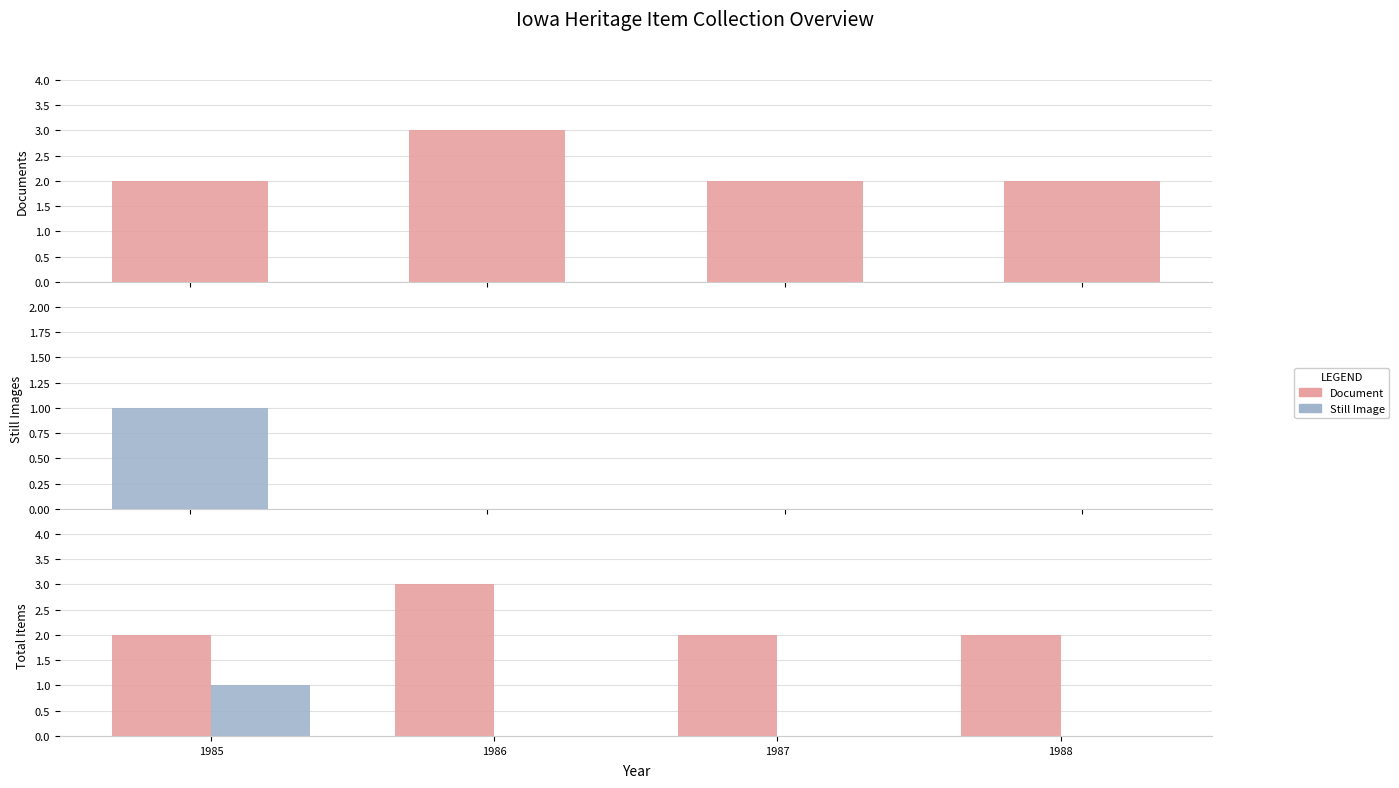

What is the difference between the maximum and minimum values in the Still Image series?

1